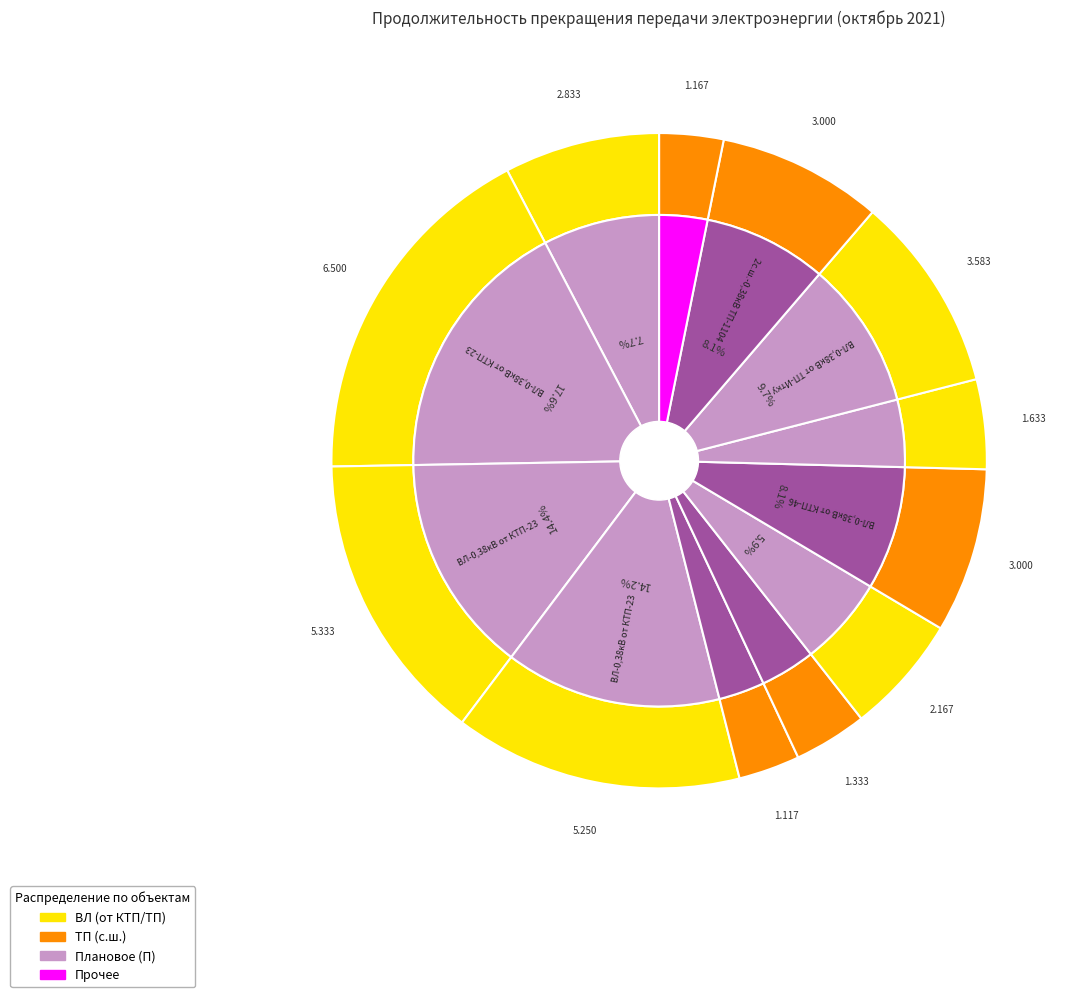

What is the total percentage of ВЛ-0,38кВ от ТП-52 and ВЛ-0,38кВ от ТП-2?

7.6%